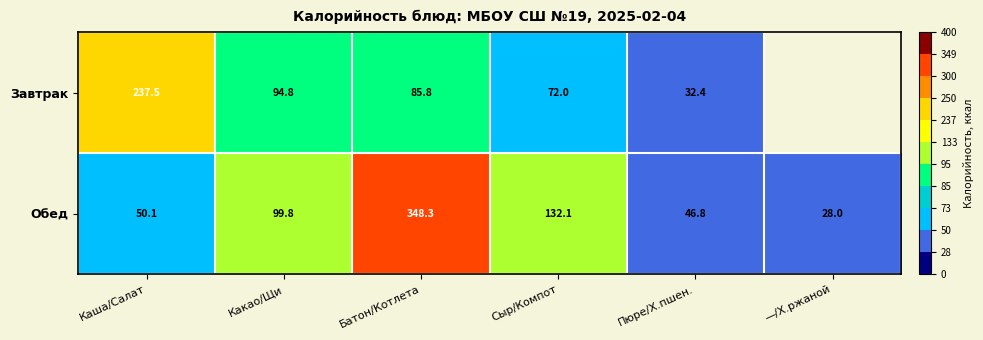

What is the maximum value for Обед?

348.3